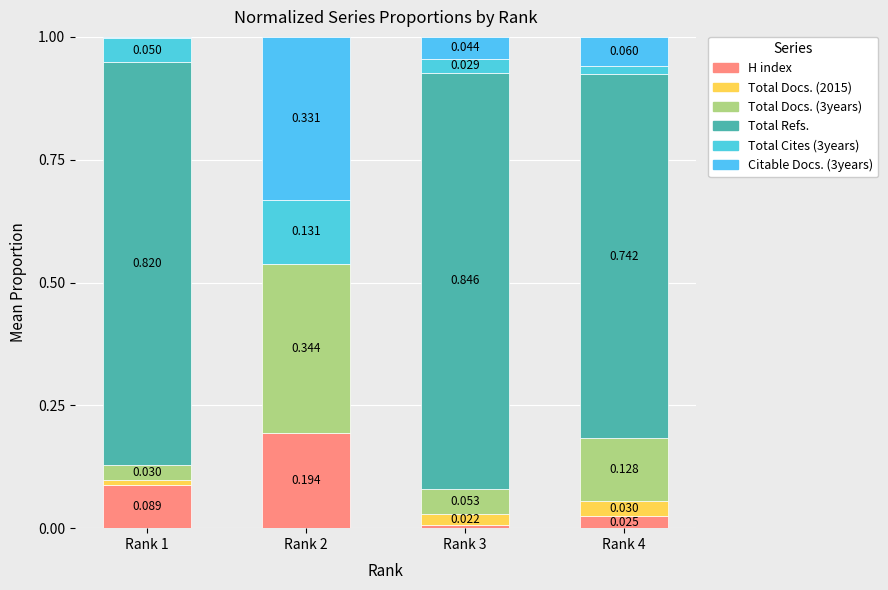

Between Rank 1 and Rank 3, which series saw the biggest shift?

H index